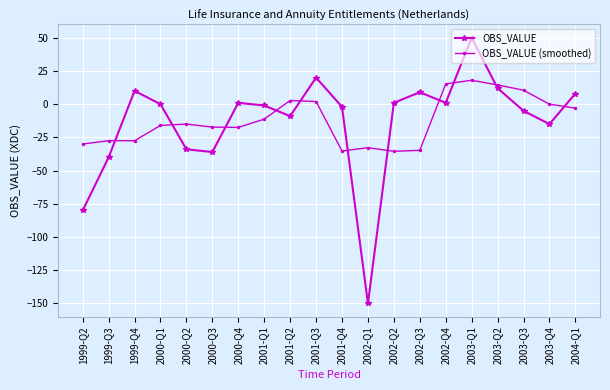

What are all the series names shown in the legend?

OBS_VALUE, OBS_VALUE (smoothed)